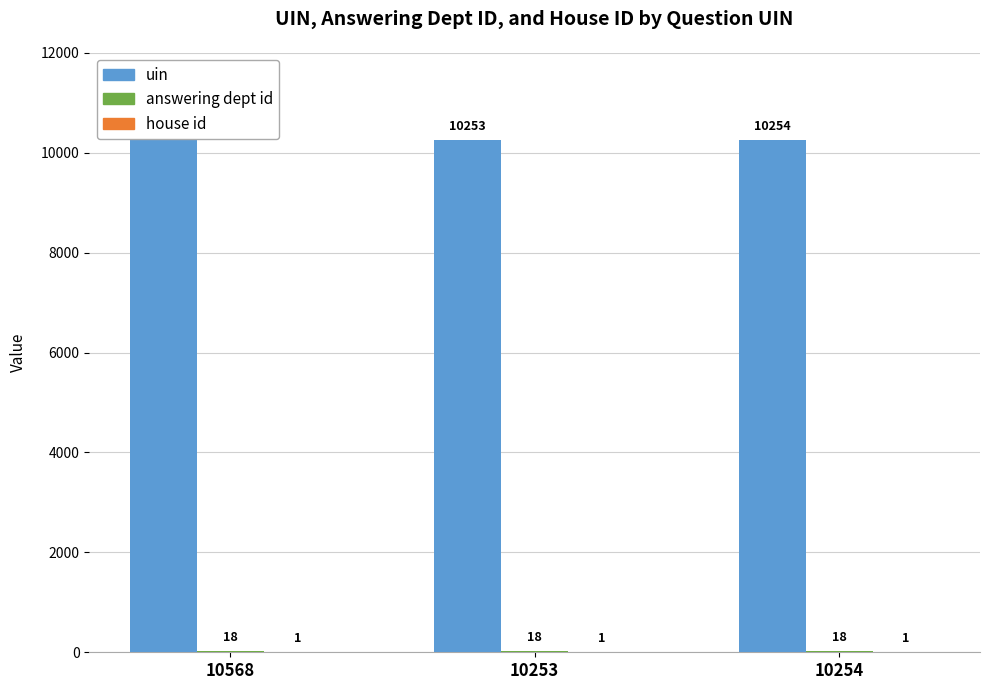

Reading left to right, extract all data points from this chart.

uin: 10568=10568	10253=10253	10254=10254
answering dept id: 10568=18	10253=18	10254=18
house id: 10568=1	10253=1	10254=1